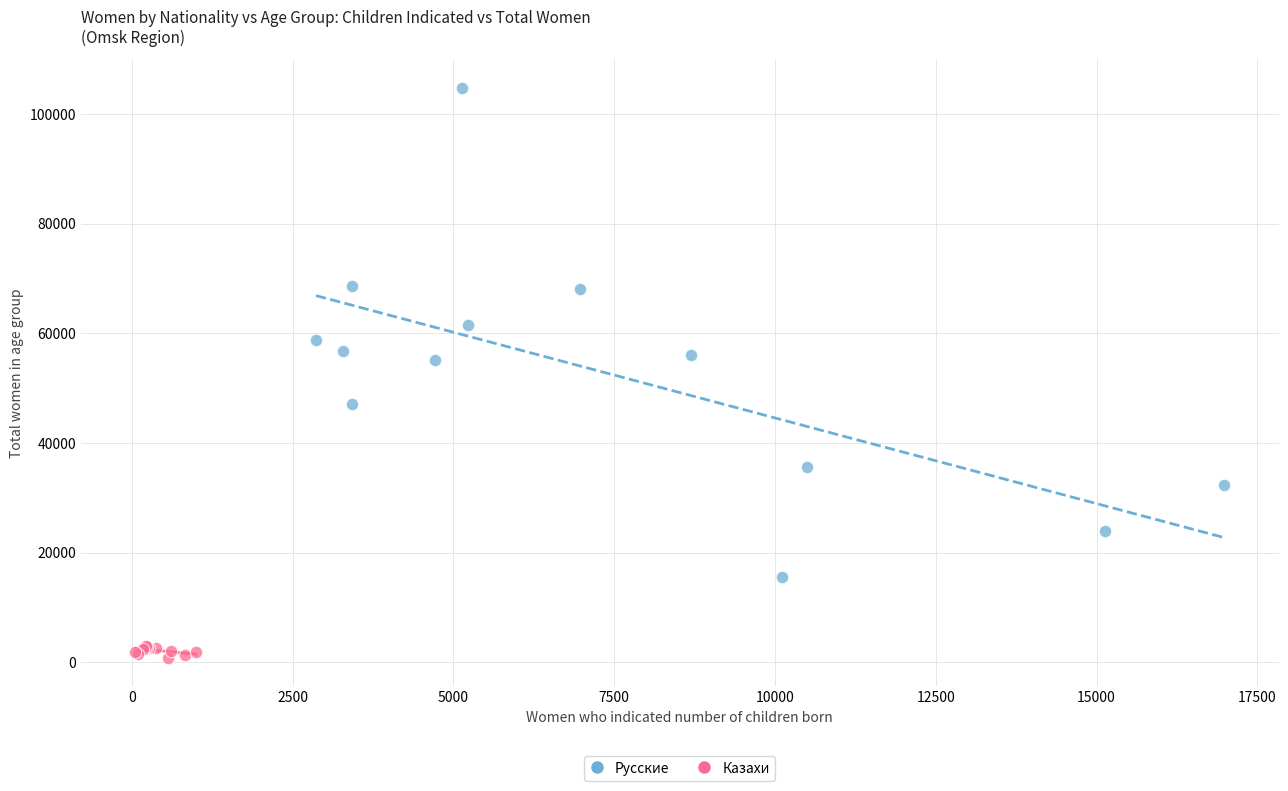

Which series reaches the minimum Y coordinate?

Казахи